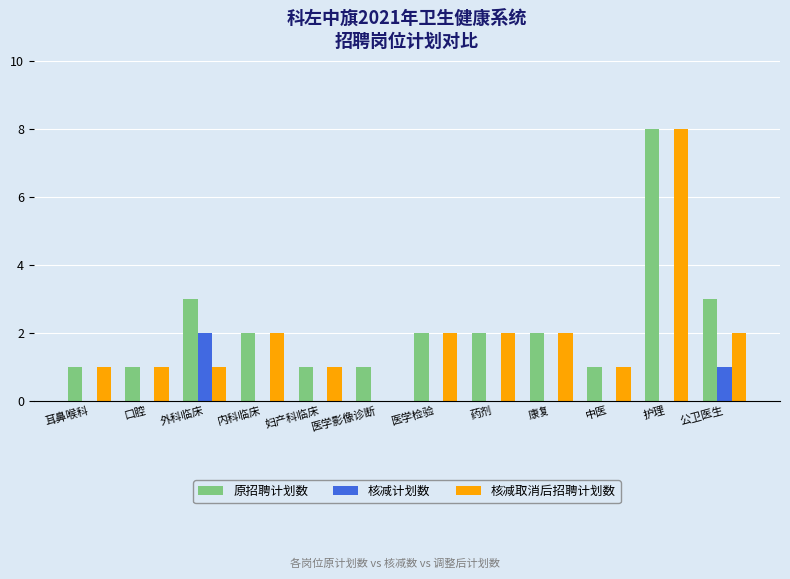

How many groups of bars are there?

12